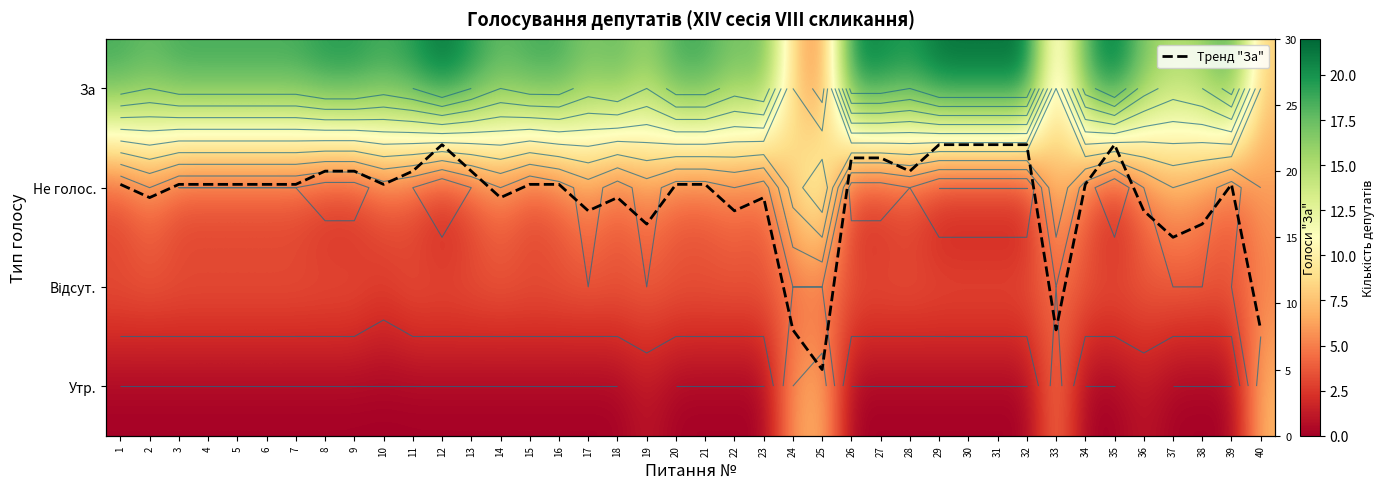

What is the maximum value for Утр.?

7